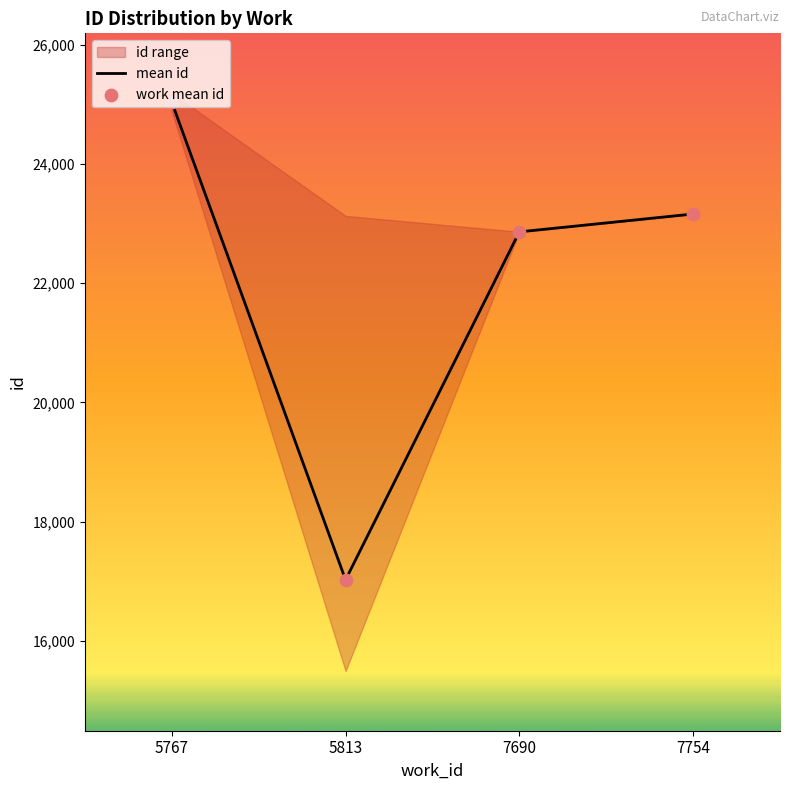

What is the total value across all series at 7690?

45721.0